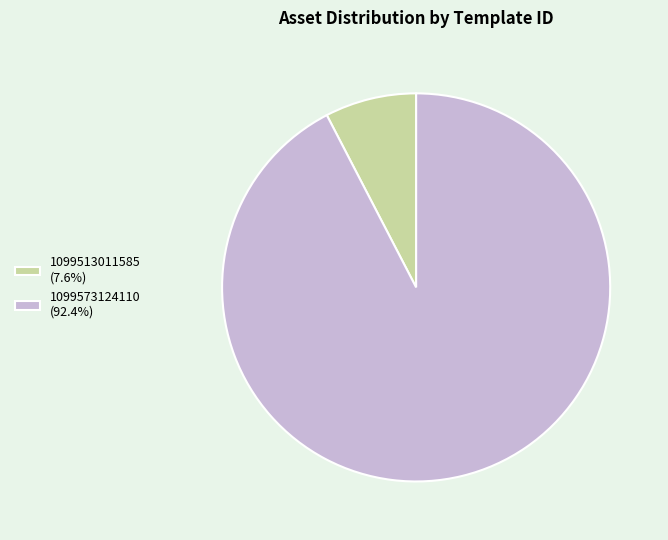

Does 1099573124110 account for over 50% of the chart?

Yes